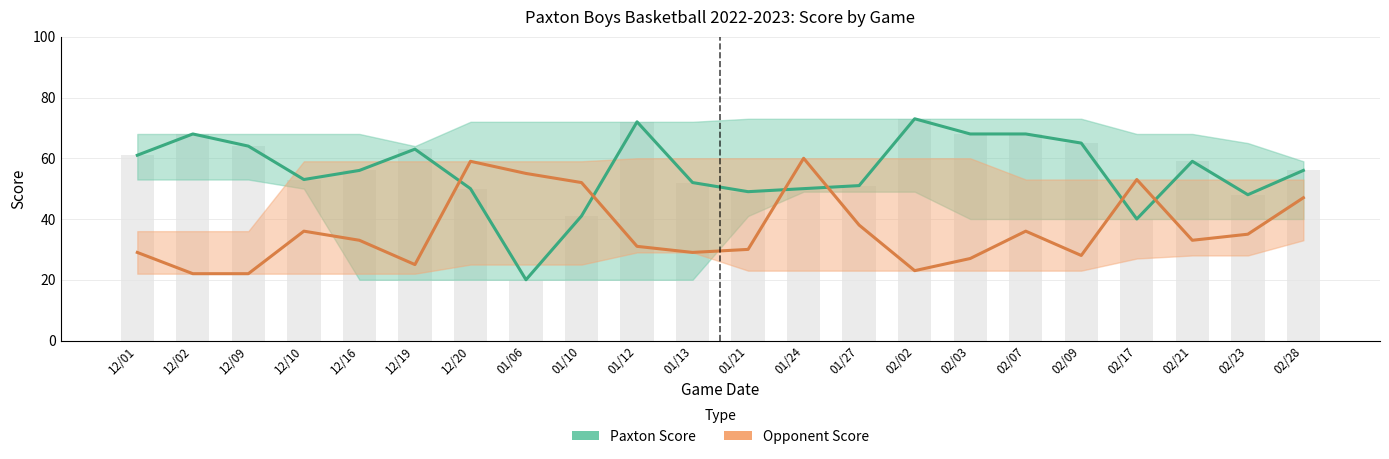

What is the label of the 2nd bar from the left?

12/02